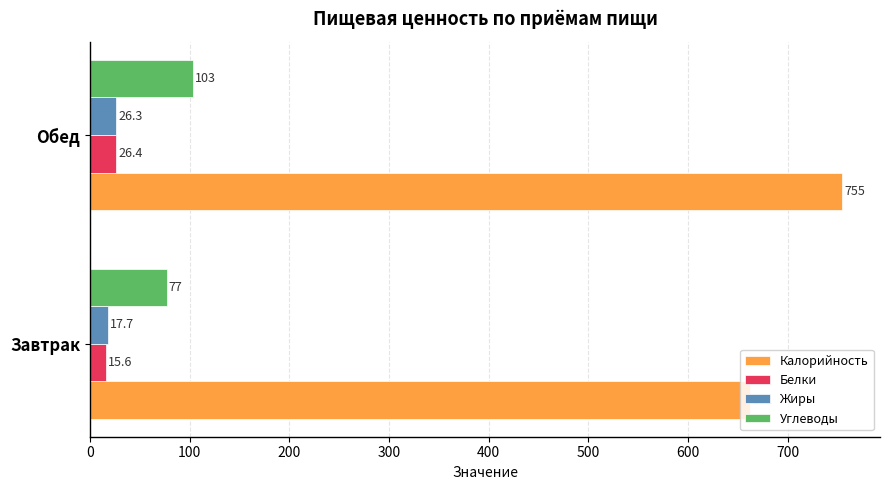

Between Завтрак and Обед, which series saw the biggest shift?

Калорийность